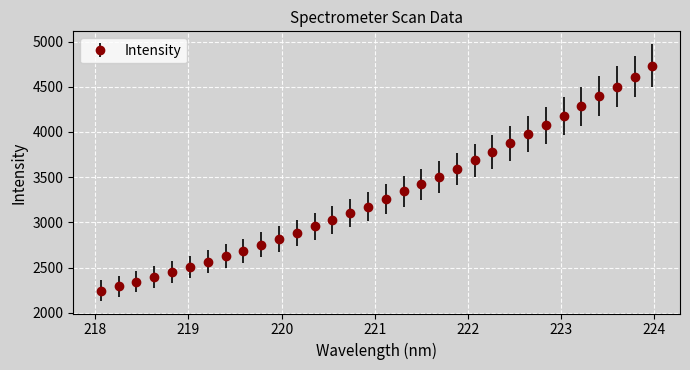

What is the difference between the second highest and minimum values?

2365.6